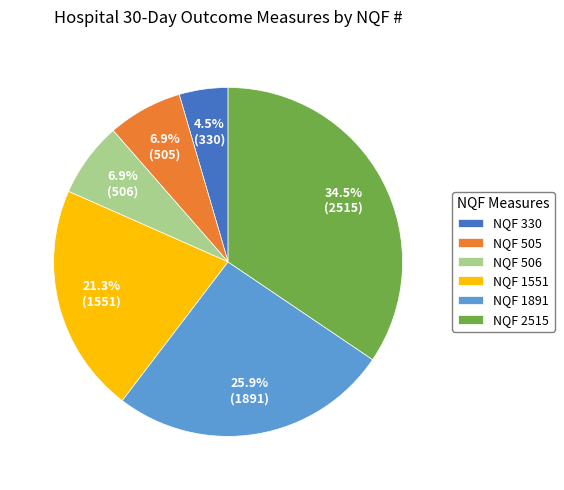

To the nearest percent, what is the average slice percentage?

17%